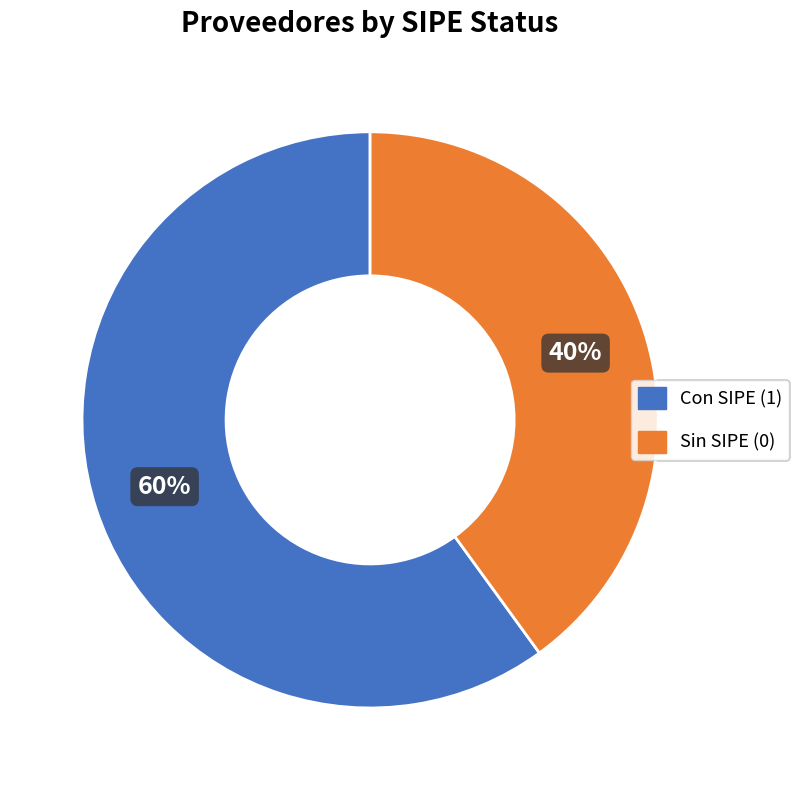

To the nearest percent, what percentage of the pie is Sin SIPE (0)?

40%